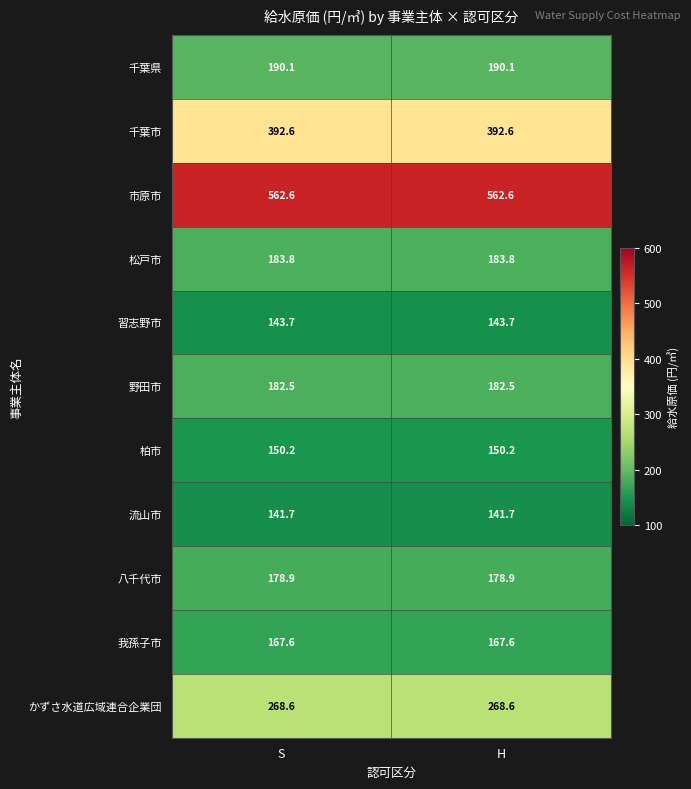

What is the minimum value for 流山市?

141.7